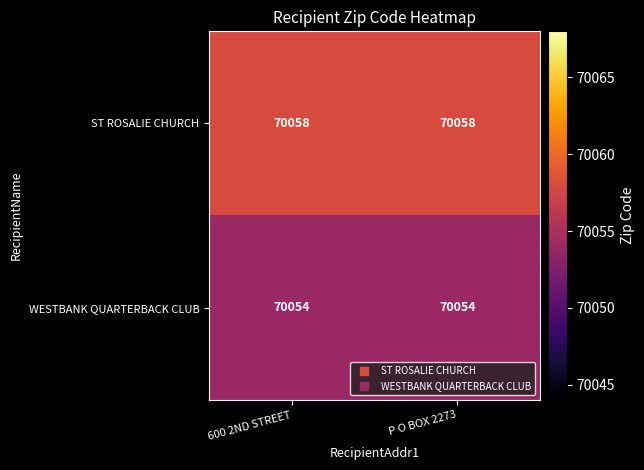

Is the value of WESTBANK QUARTERBACK CLUB at P O BOX 2273 greater than the value of ST ROSALIE CHURCH at 600 2ND STREET?

No